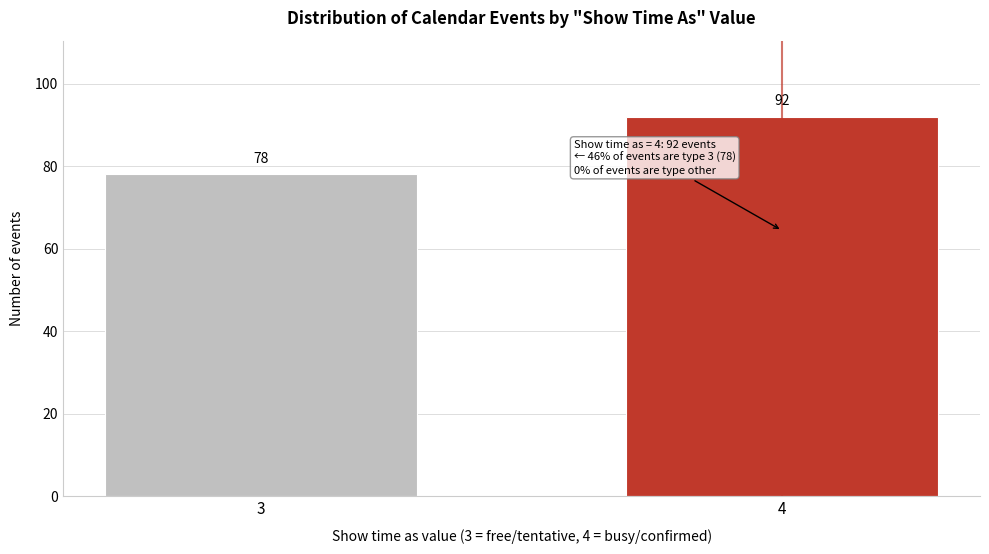

Reading left to right, transcribe all the data shown in this chart.

3=78	4=92